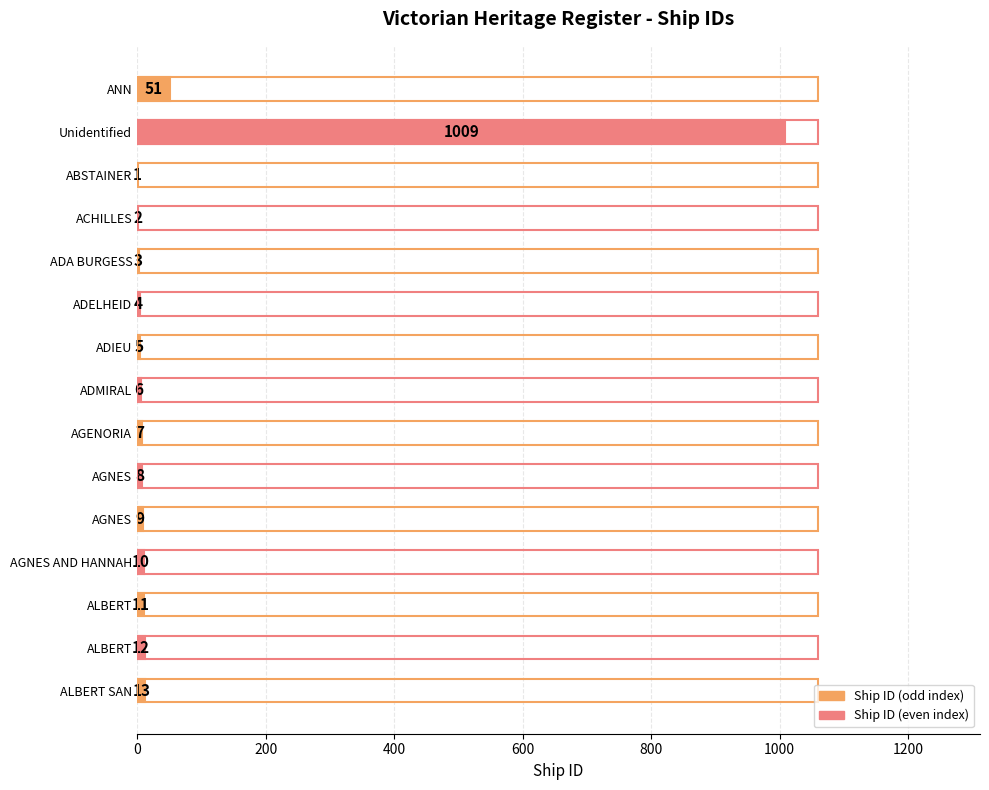

How many categories are shown in the chart?

15